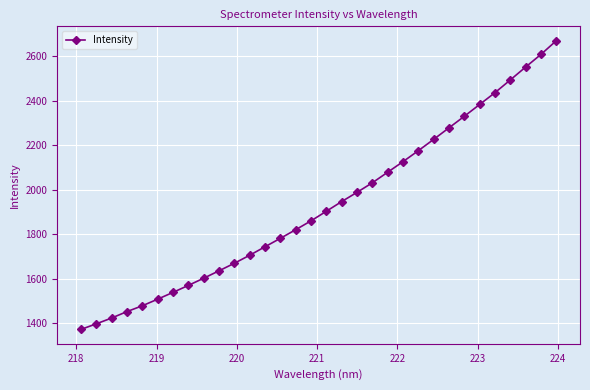

What is the value of the 30th point from the left?

2550.5